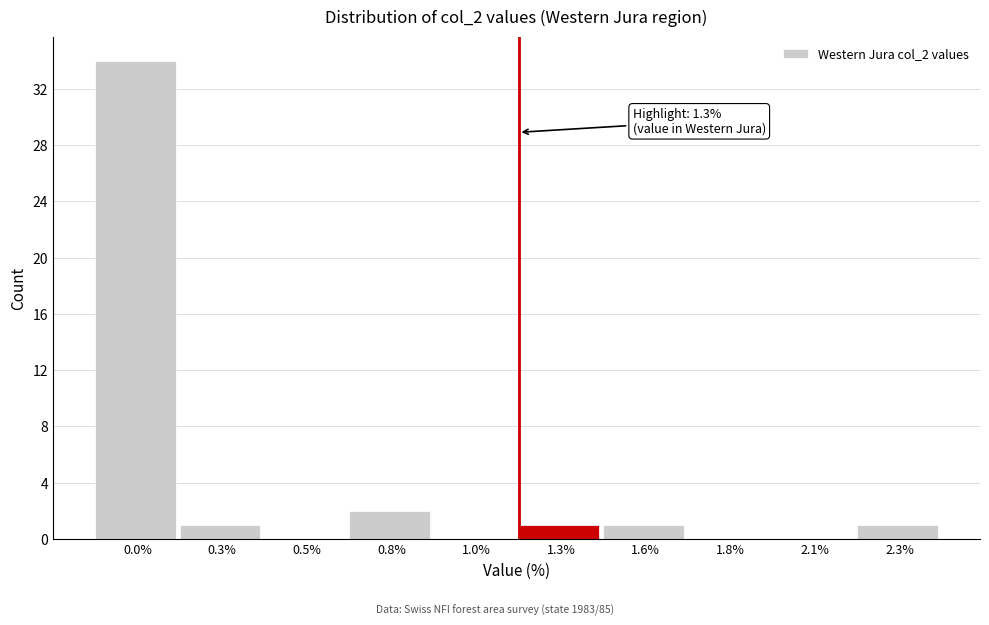

Reading right to left, what are all the values shown in this chart?

2.3%=1	2.1%=0	1.8%=0	1.6%=1	1.3%=1	1.0%=0	0.8%=2	0.5%=0	0.3%=1	0.0%=34